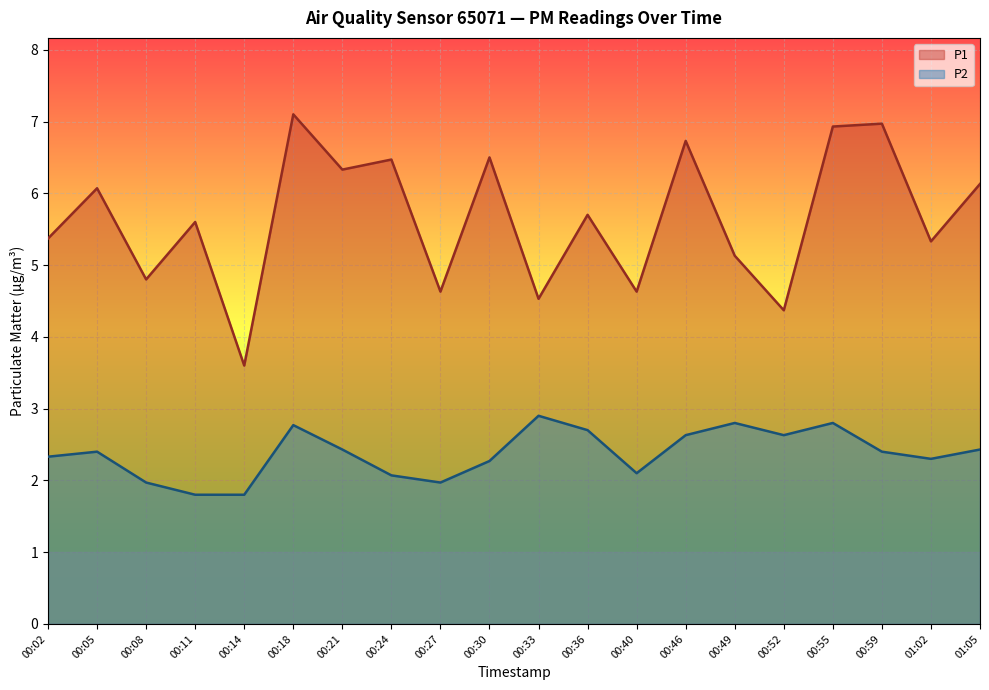

Between 00:11 and 00:59, which series saw the biggest shift?

P1 line